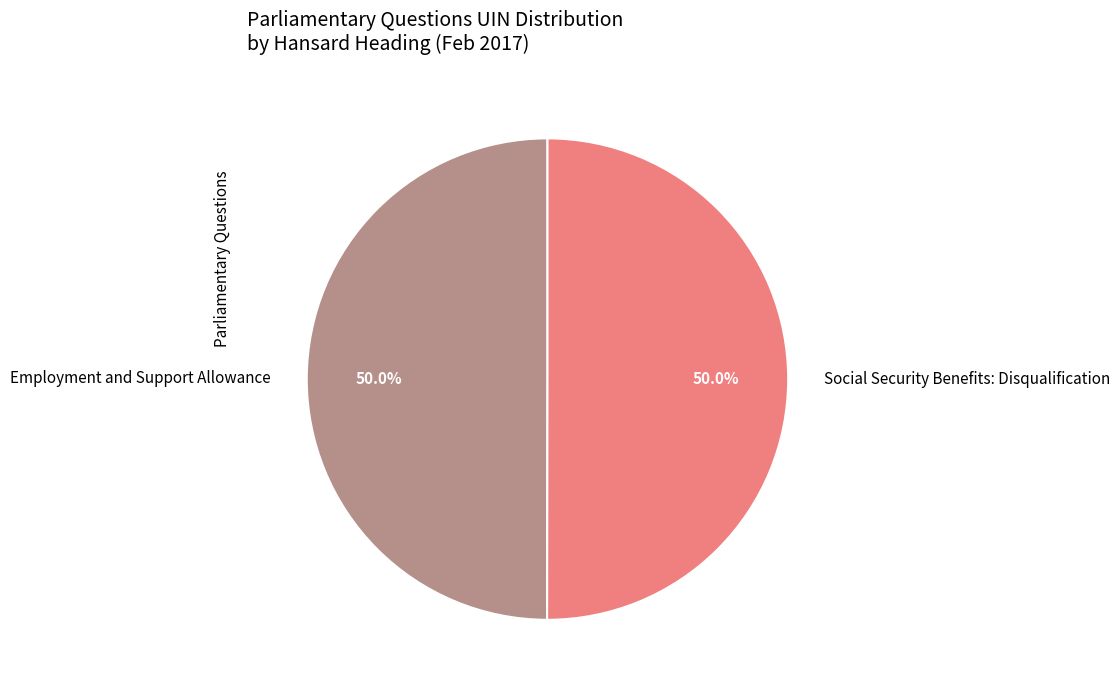

Approximately how many times larger is the value at Social Security Benefits: Disqualification compared to Employment and Support Allowance?

1.0